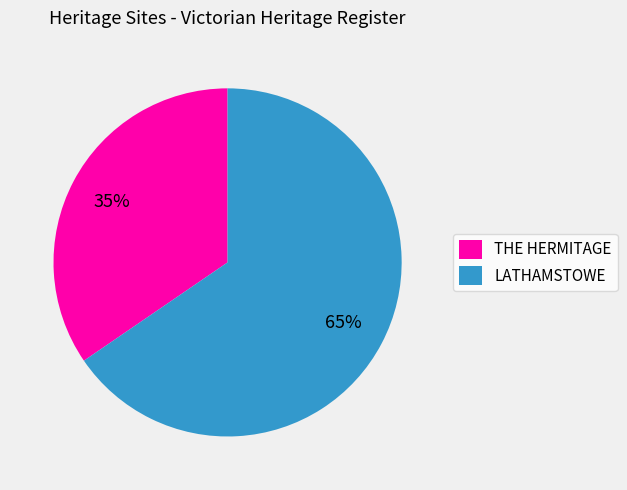

How many segments does this pie chart have?

2